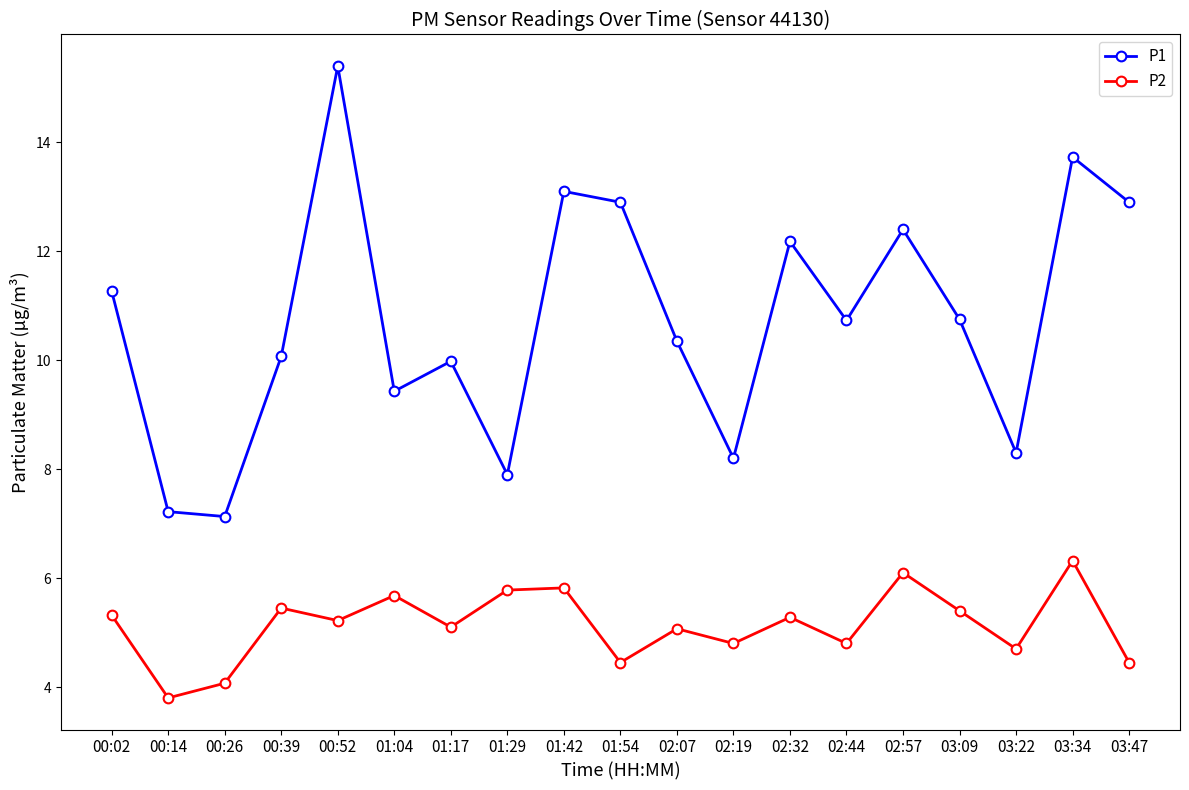

How many data points does each series have?

19